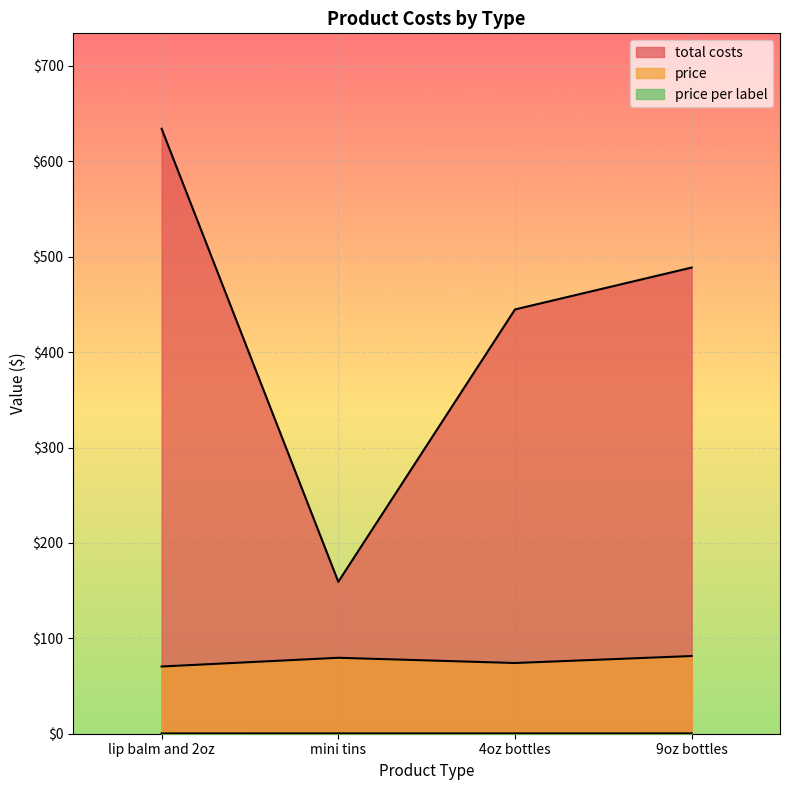

How many lines are shown in the chart?

3